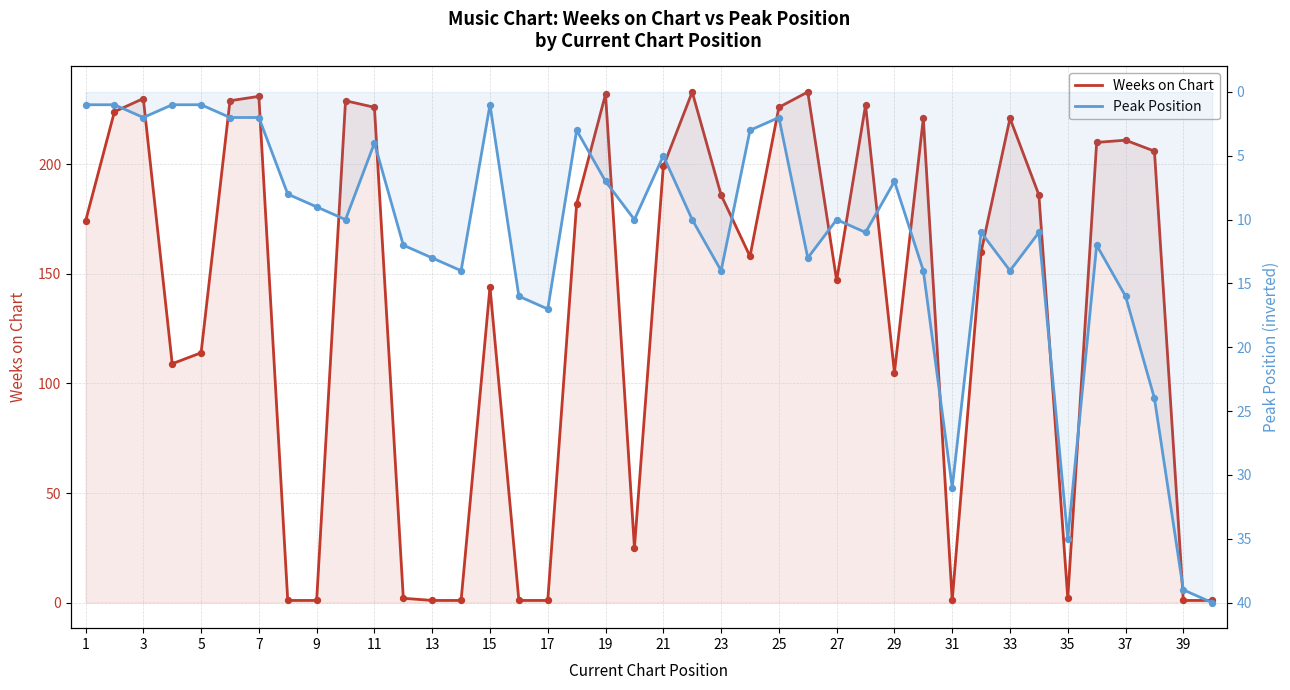

At how many categories does at least one series exceed 144?

24